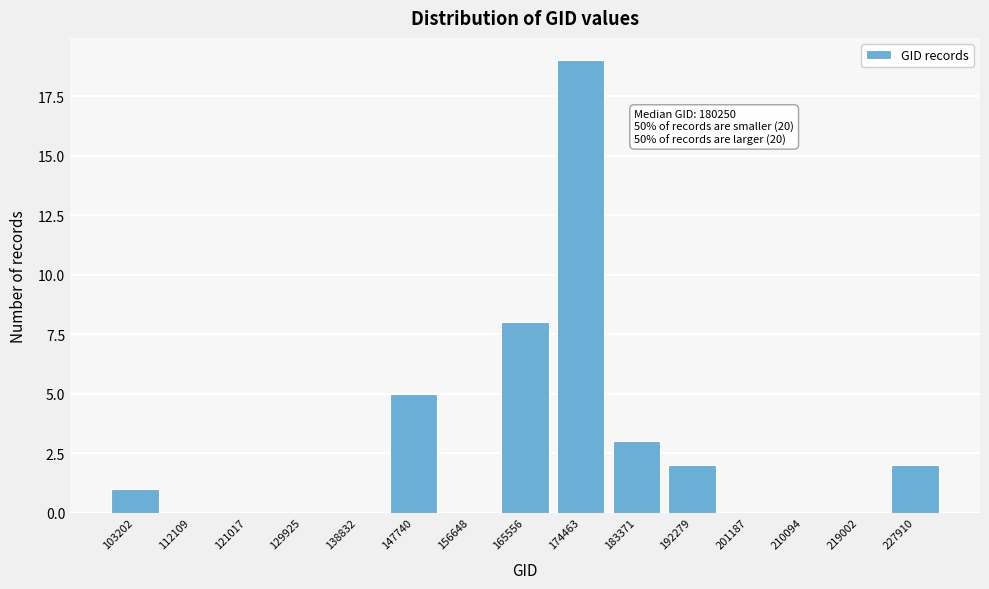

Reading left to right, what are all the values shown in this chart?

103202=1	112109=0	121017=0	129925=0	138832=0	147740=5	156648=0	165556=8	174463=19	183371=3	192279=2	201187=0	210094=0	219002=0	227910=2